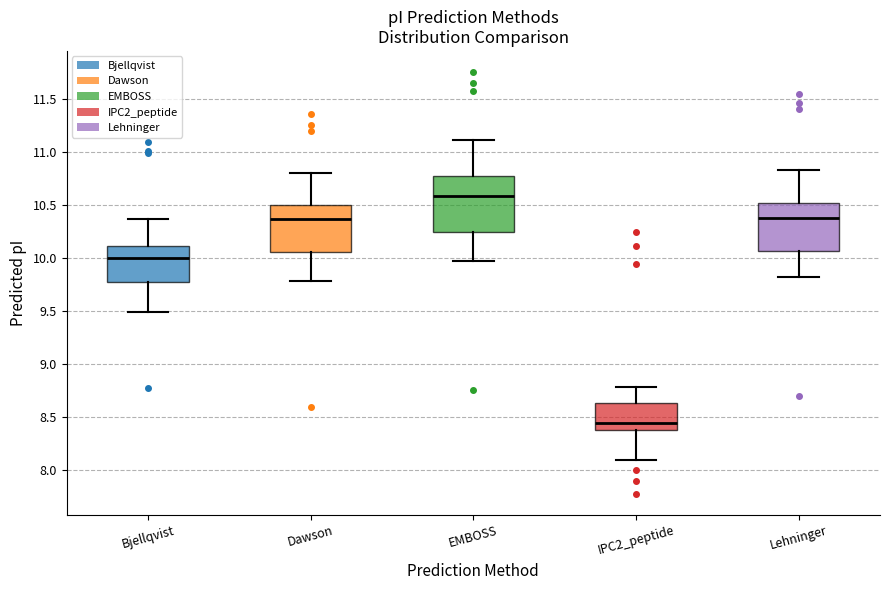

Which box's median line is the lowest?

IPC2_peptide